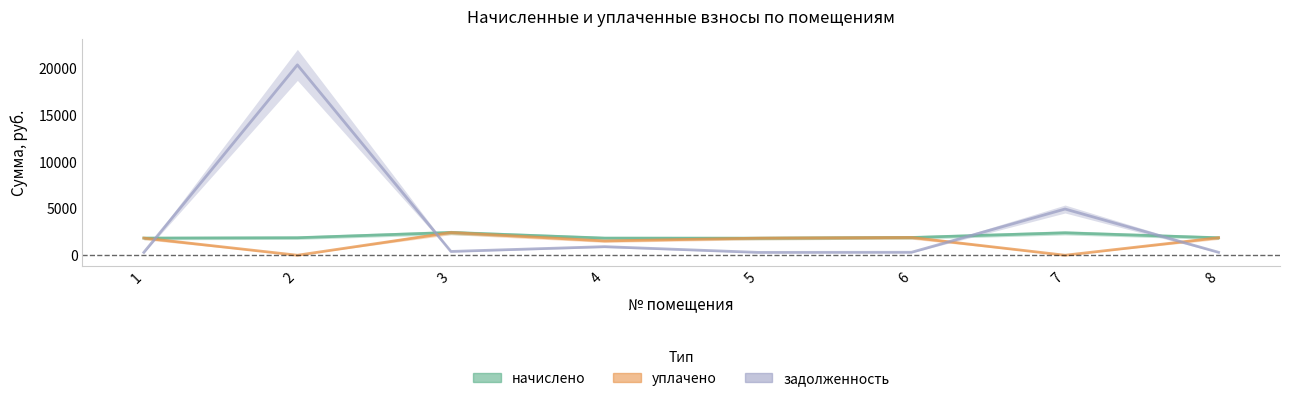

What is the value of the задолженность point at the 3rd from the left?

403.3